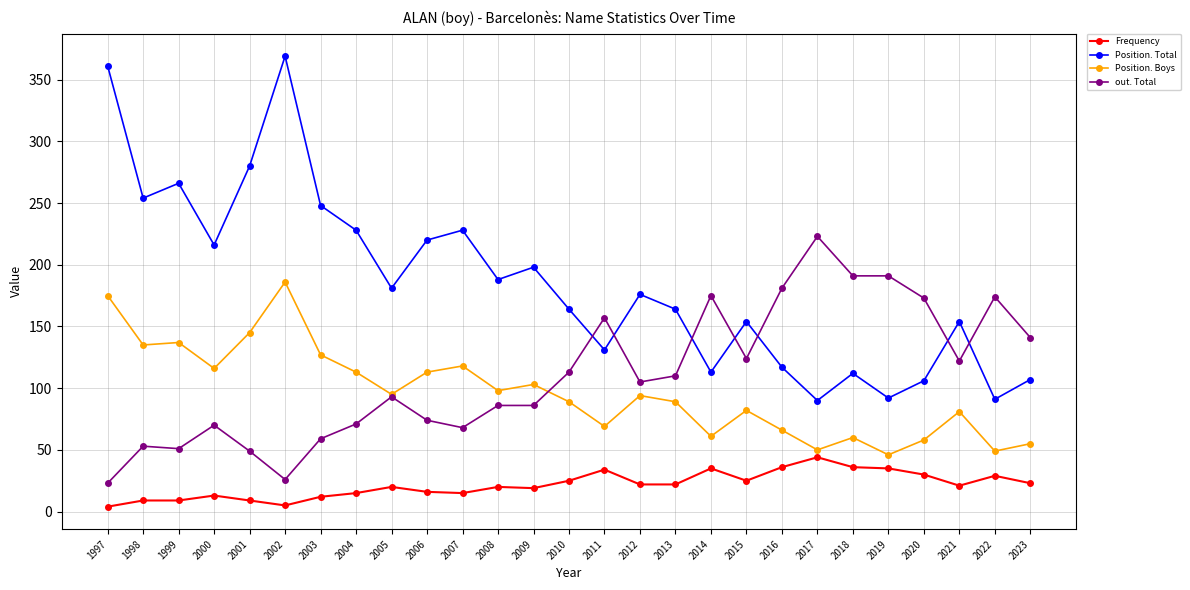

Rank the series by their maximum value, from highest to lowest.

Position. Total, out. Total, Position. Boys, Frequency